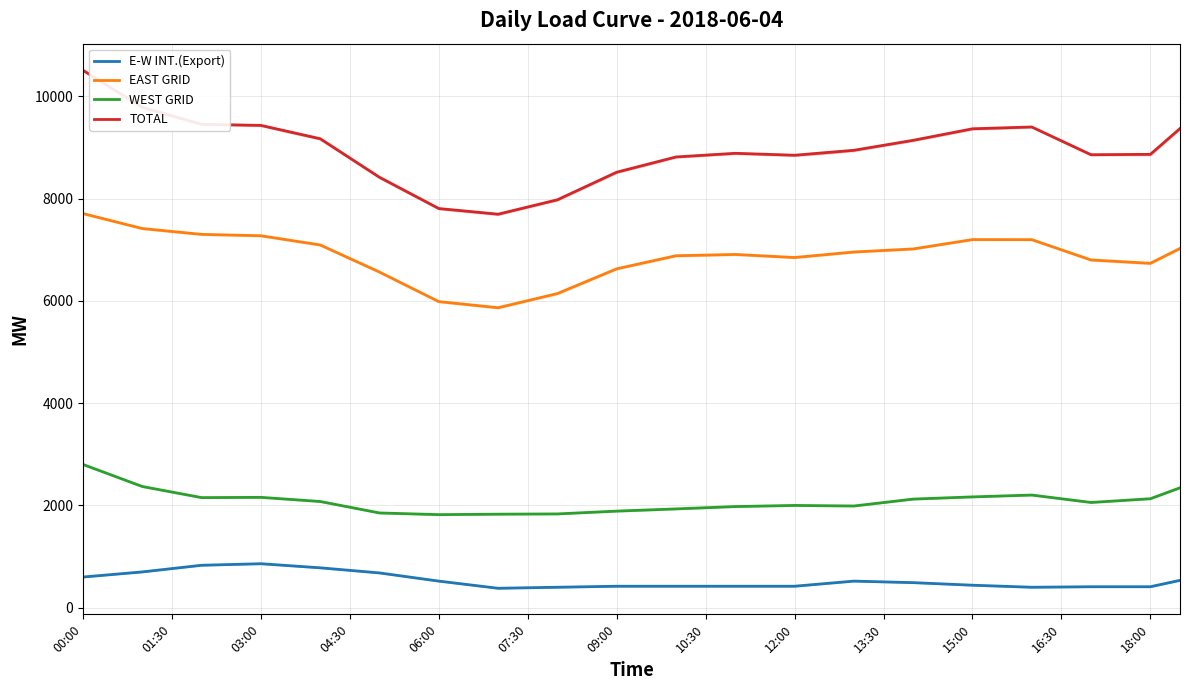

What is the maximum value for TOTAL?

10509.0